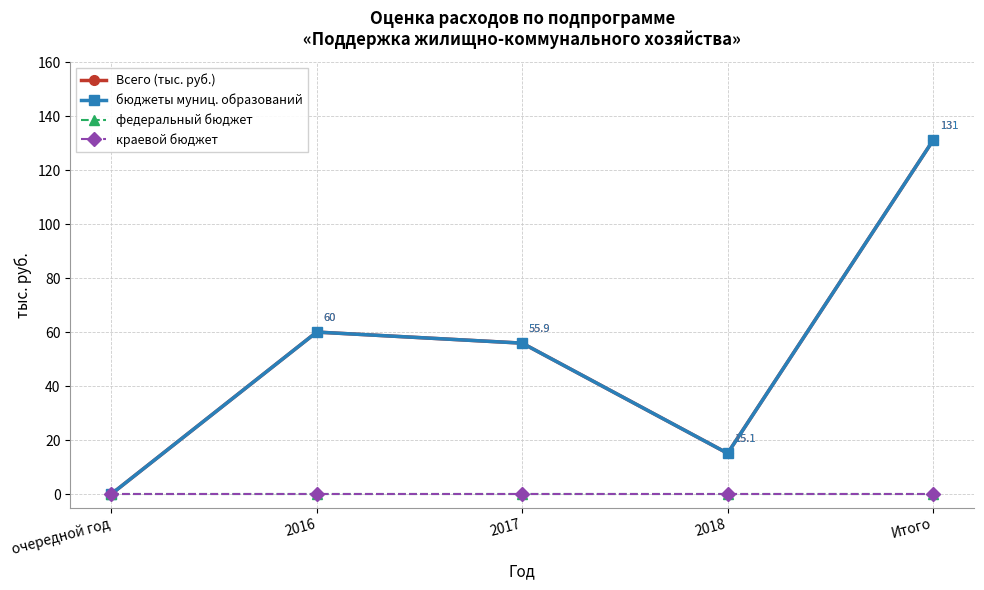

Does the chart have visible grid lines?

Yes